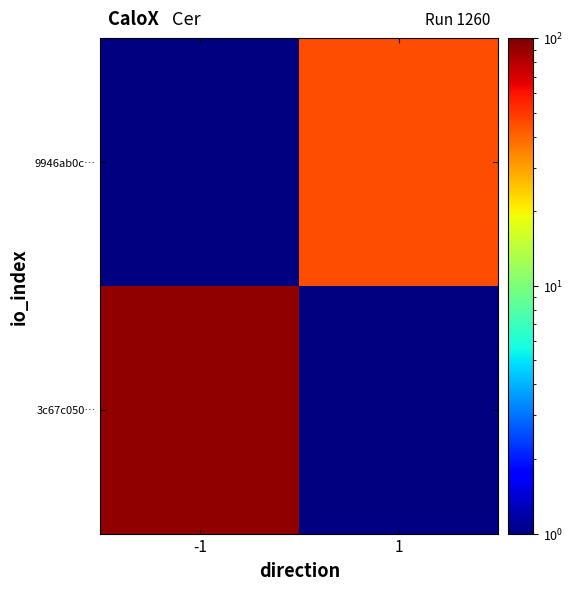

Is it true that 3c67c050… equals 93.0 at -1?

True